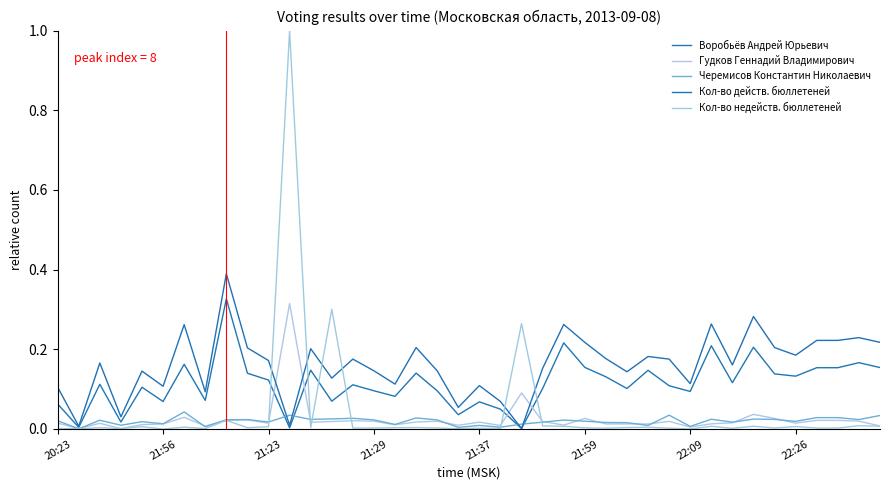

Does the chart display data point markers on the line(s)?

No